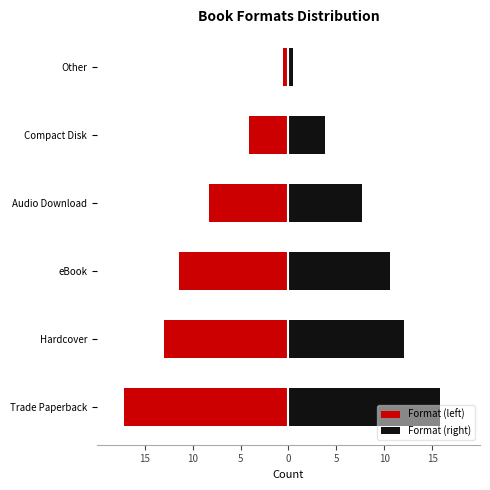

Which series has the widest spread of values?

Format (left)